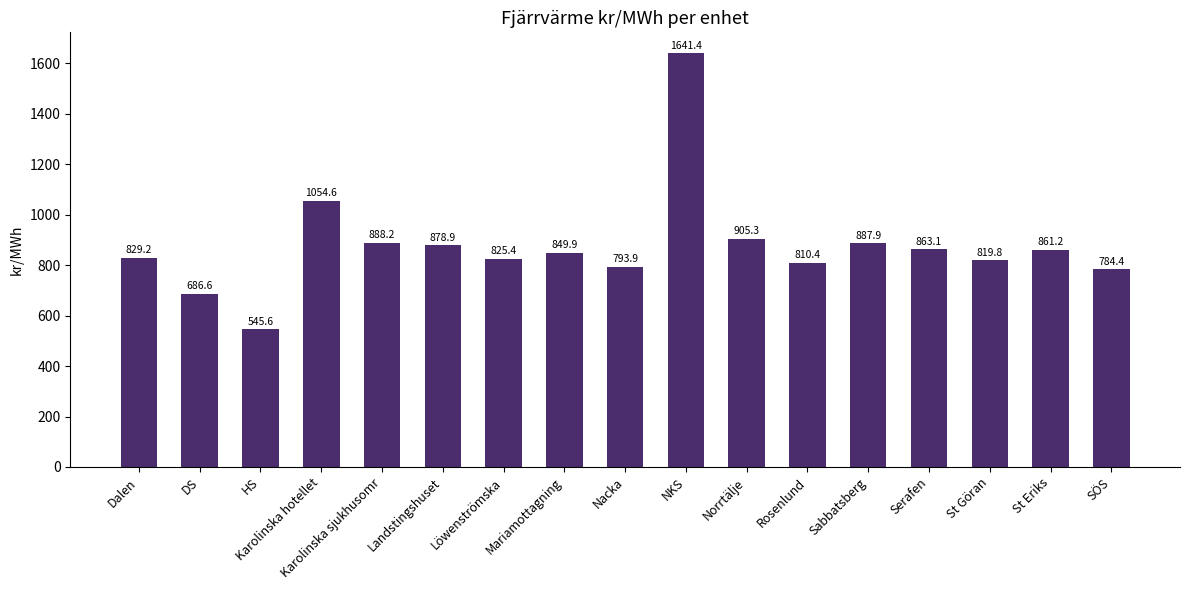

At which label does the data first exceed 849?

Karolinska hotellet